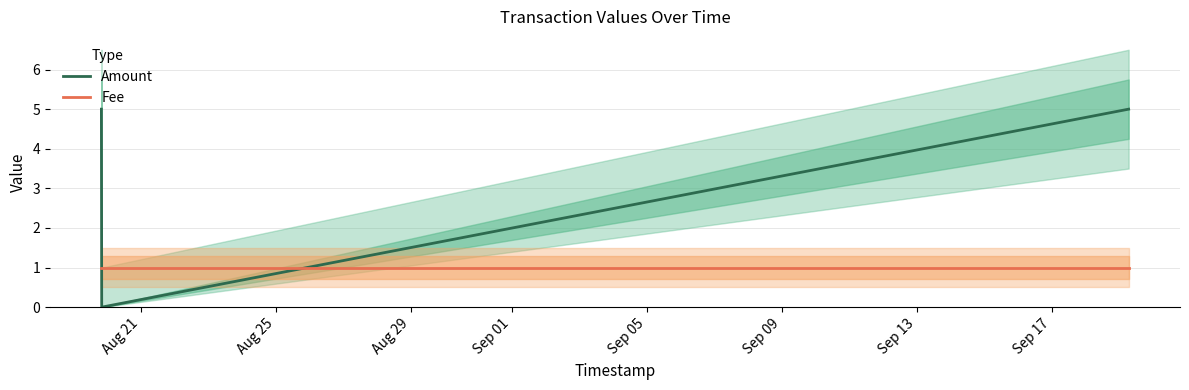

Reading left to right, transcribe all the data shown in this chart.

Amount: 5	0	5
Fee: 1	1	1